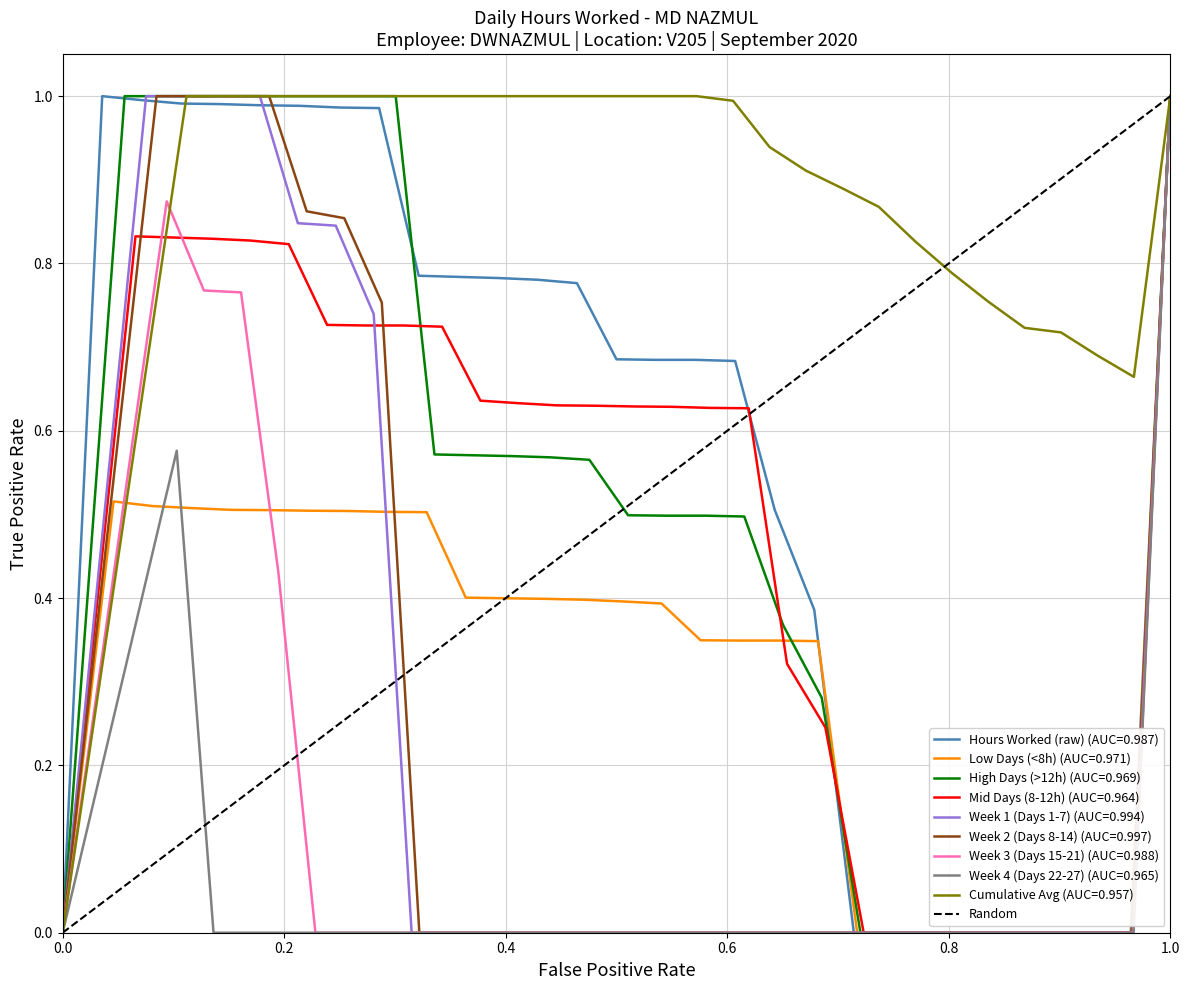

What is the value of the 2nd point from the left?

1